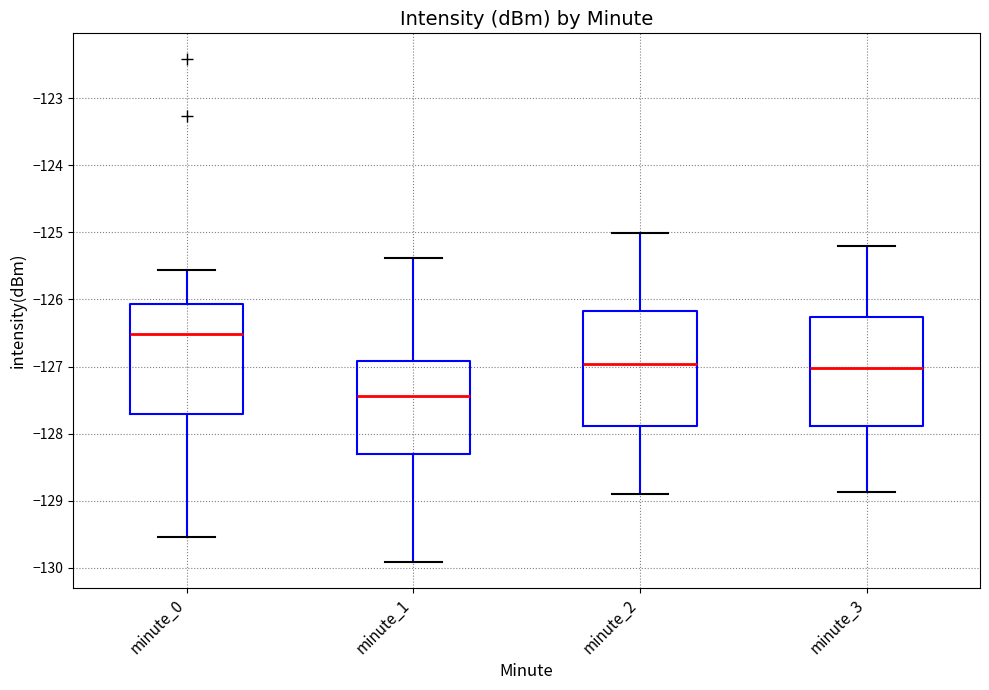

Reading left to right, read every box against the y-axis: the position of its median line, the range the box covers, and the ends of its whiskers. The values are not printed on the chart, so give them approximately, as read against the axis.

minute_0: median -126.5, box -127.7 to -126.1, whiskers -129.5 to -125.6
minute_1: median -127.4, box -128.3 to -126.9, whiskers -129.9 to -125.4
minute_2: median -127.0, box -127.9 to -126.2, whiskers -128.9 to -125.0
minute_3: median -127.0, box -127.9 to -126.3, whiskers -128.9 to -125.2